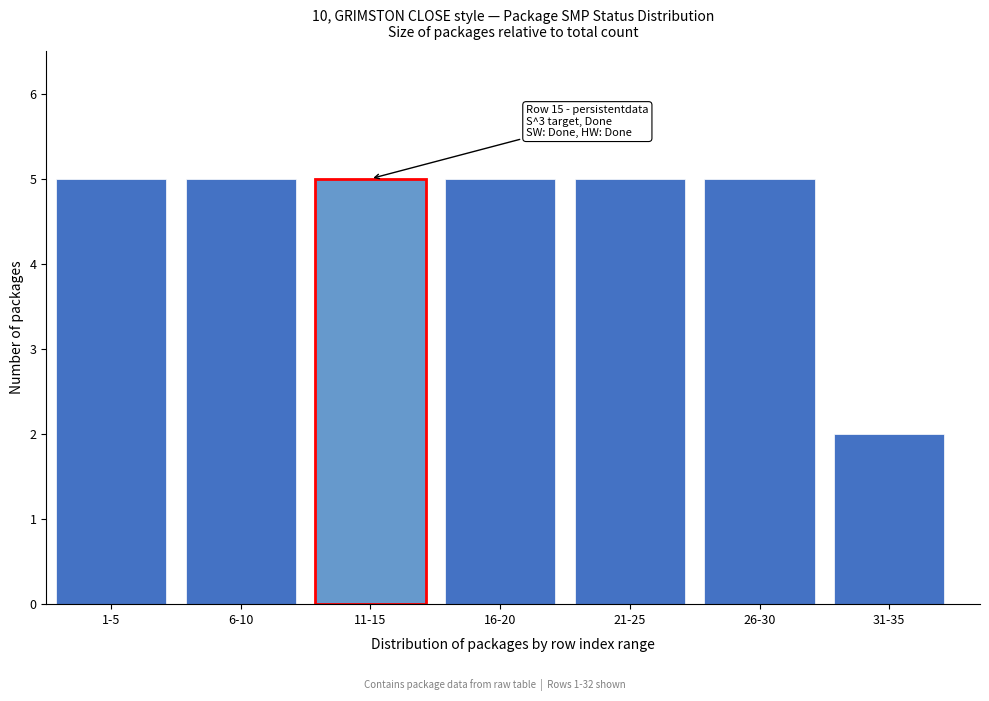

Reading left to right, what are all the values shown in this chart?

1-5=5	6-10=5	11-15=5	16-20=5	21-25=5	26-30=5	31-35=2